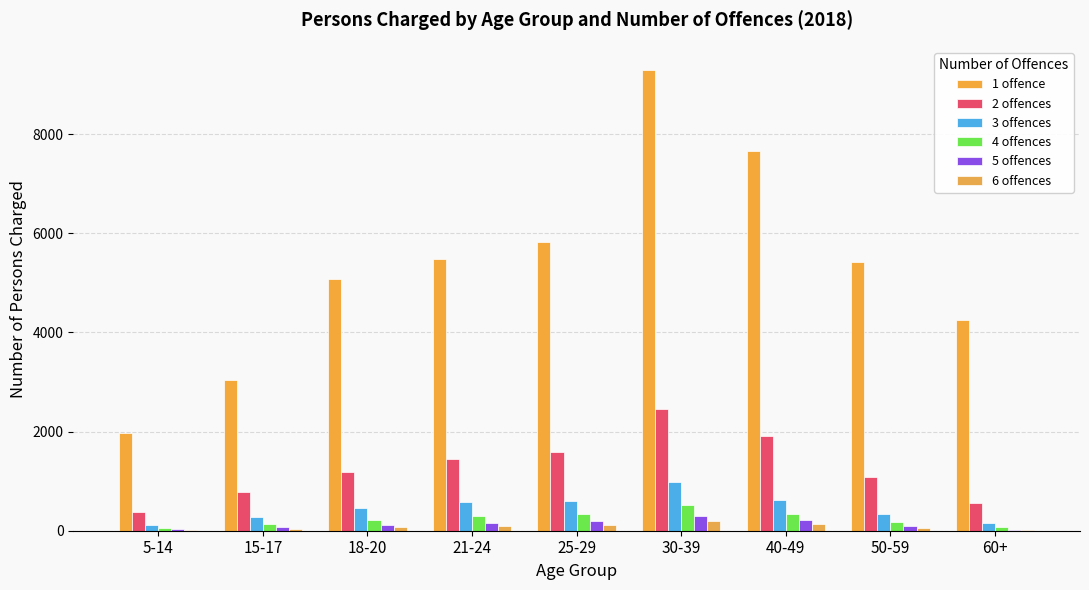

Are the bars horizontal?

No